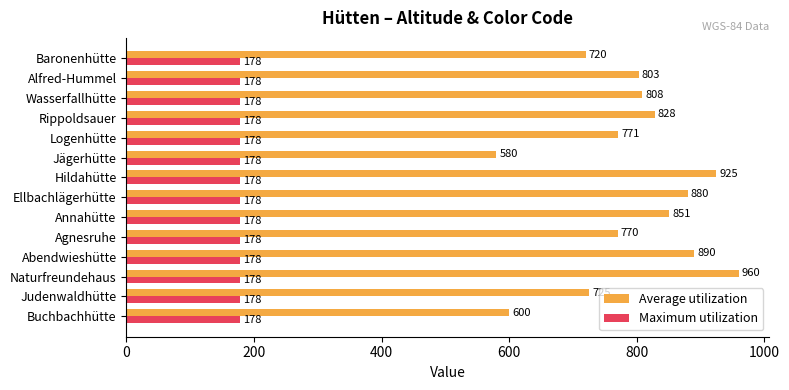

At which label is Average utilization closest to 770?

Agnesruhe